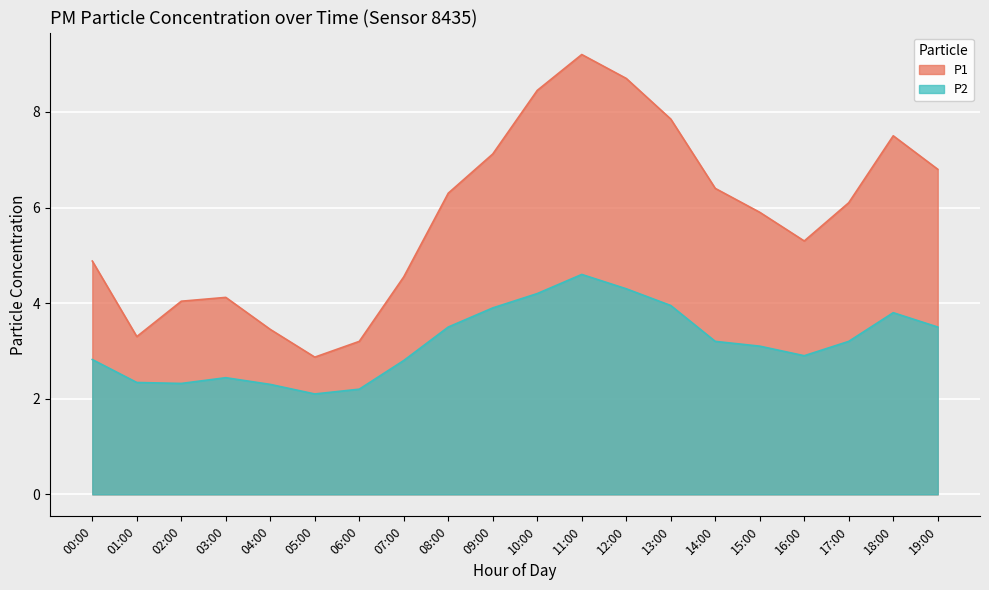

Which series changed the most between 04:00 and 15:00?

P1